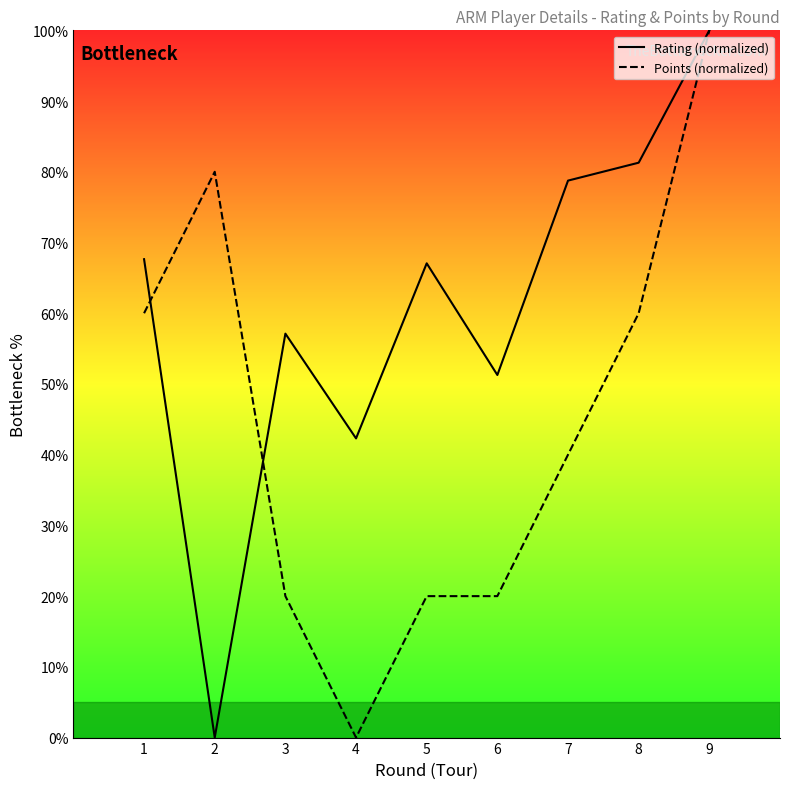

What is the sum of the Rating (normalized) values at 2 and 7?

78.8